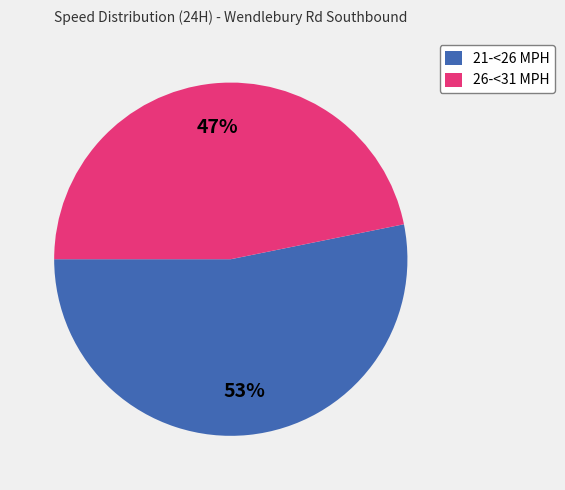

To the nearest percent, what percentage of the pie is 26-<31 MPH?

47%